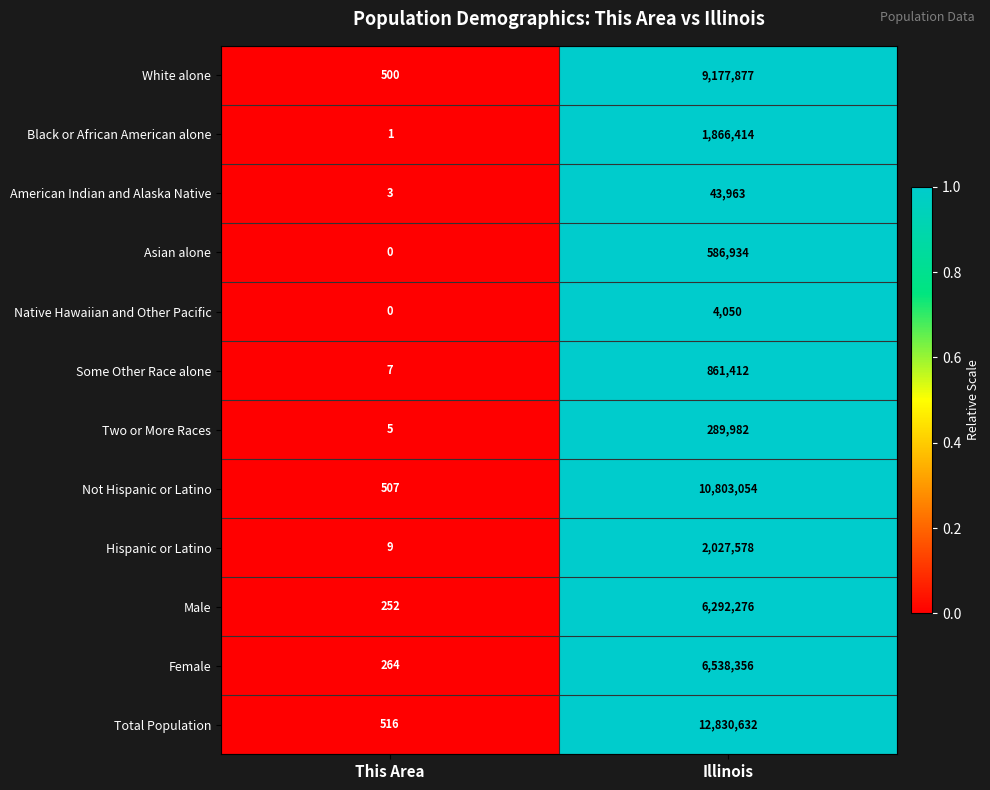

How many series are shown in this chart?

12